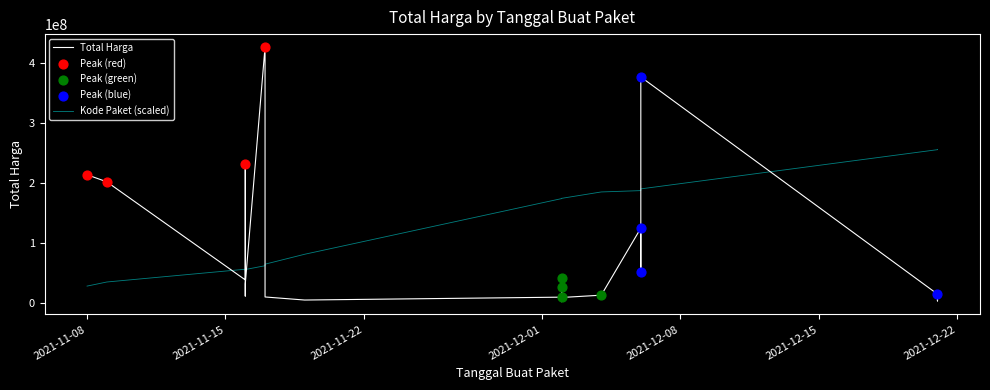

Is the value of kode_paket at 3 greater than the value of total_harga at 16?

Yes